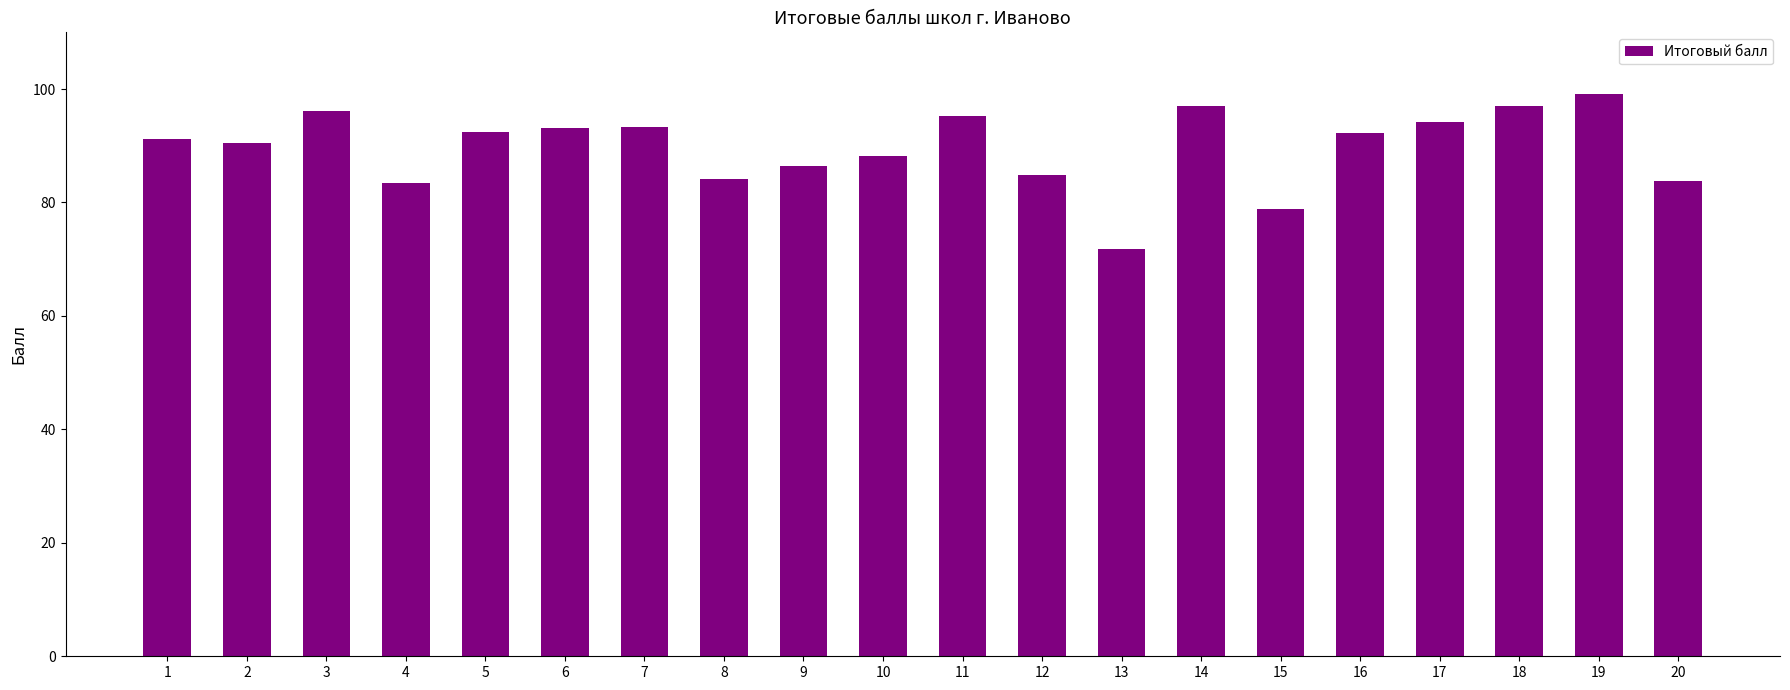

Is it true that the value at 7 is 165.0?

False